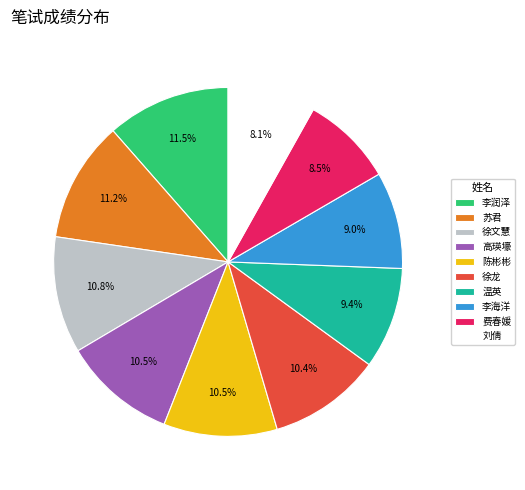

Approximately how many times larger is the value at 徐文慧 compared to 费春媛?

1.3